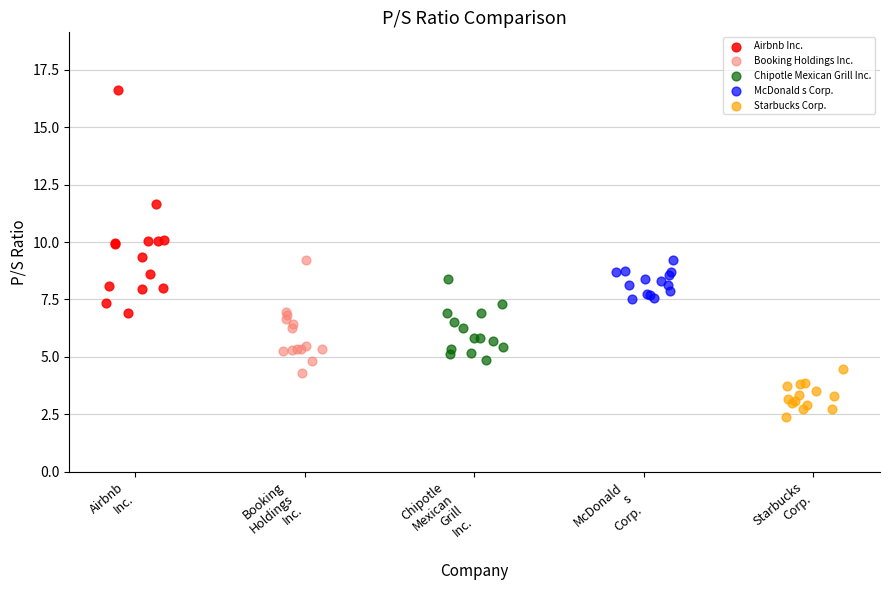

What are all the series names shown in the legend?

Airbnb Inc., Booking Holdings Inc., Chipotle Mexican Grill Inc., McDonald s Corp., Starbucks Corp.